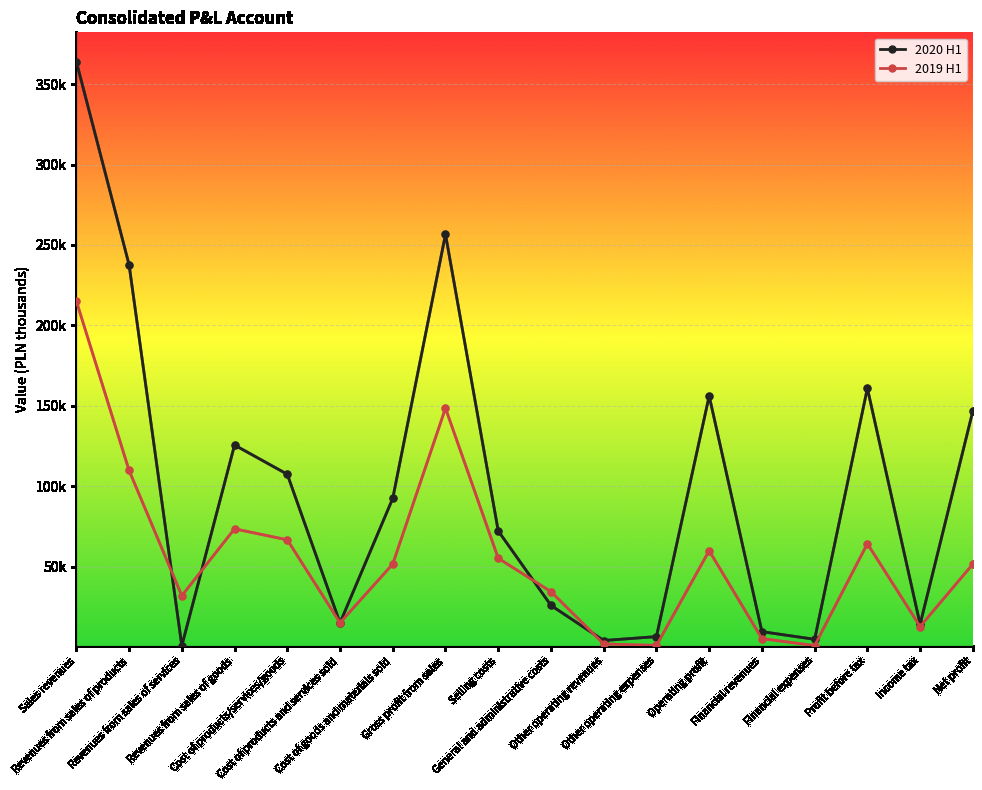

Does the chart have visible grid lines?

Yes